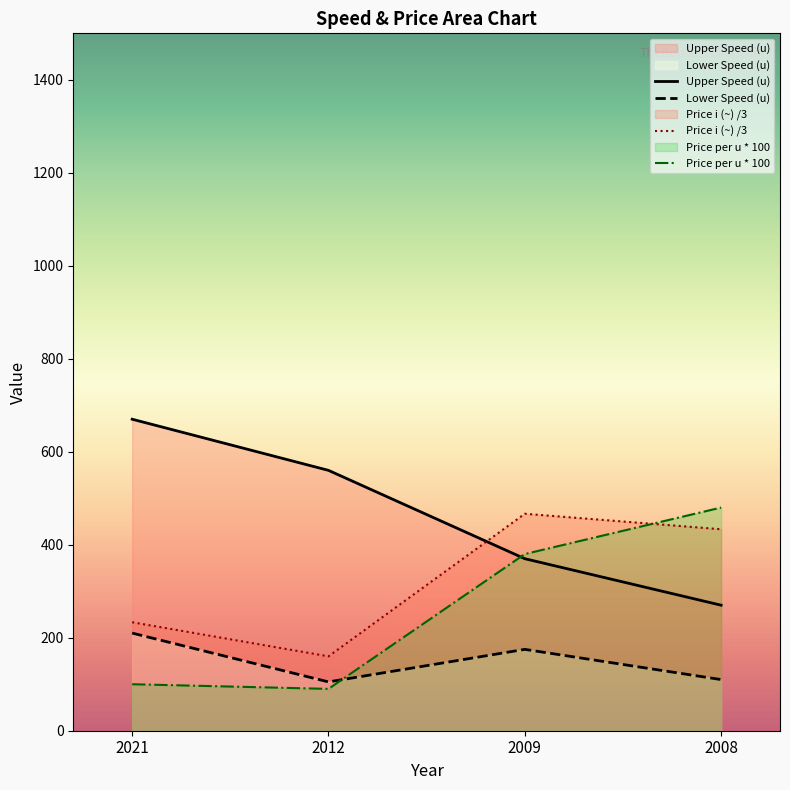

At which label does Price per u (~/u) reach its peak?

2008